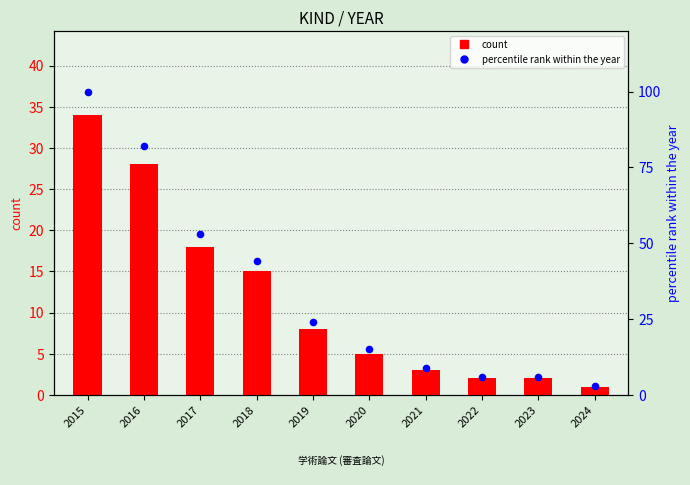

At which category is the sum across all series the highest?

2015